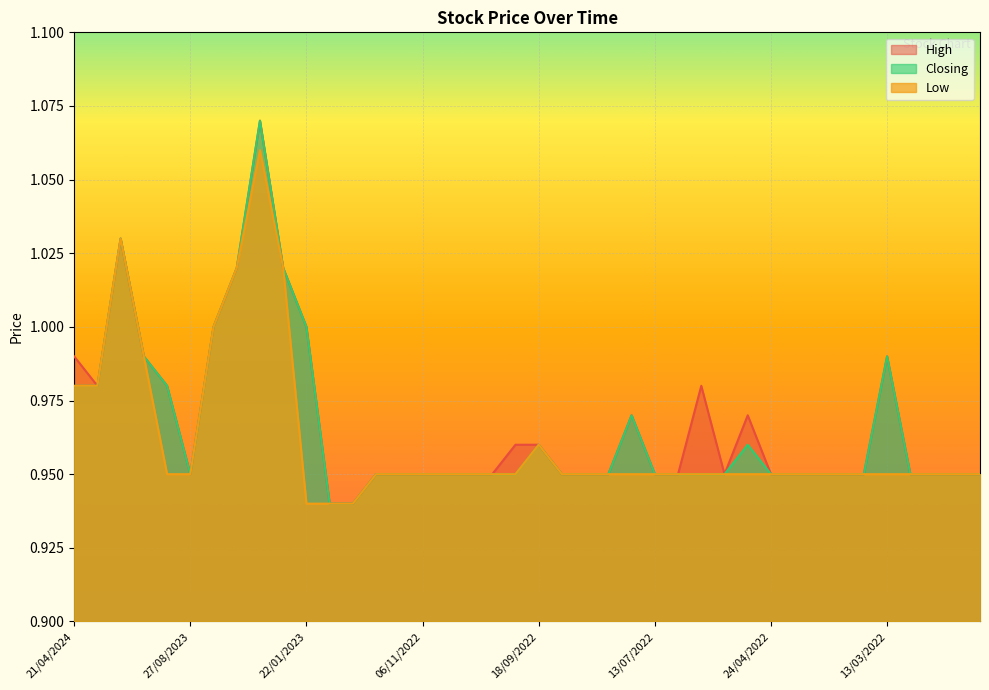

At which category is the sum across all series the highest?

07/05/2023